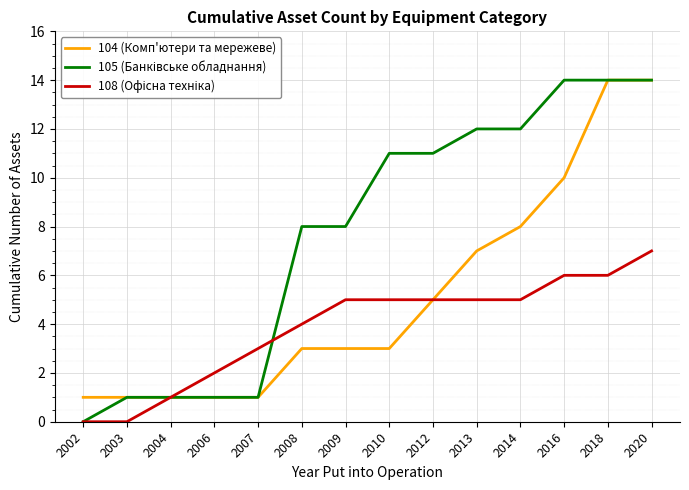

What is the maximum value shown in the chart?

14